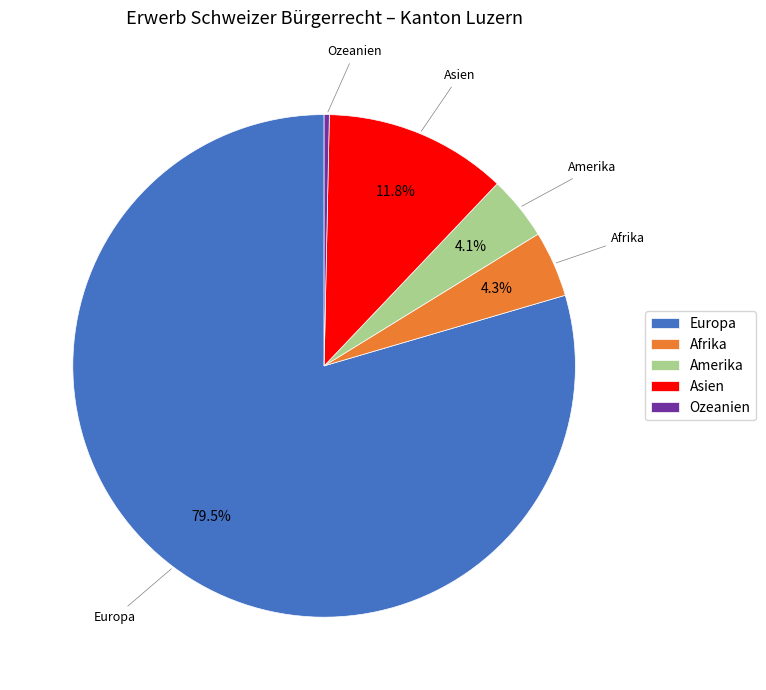

Count the number of slices in the pie.

5